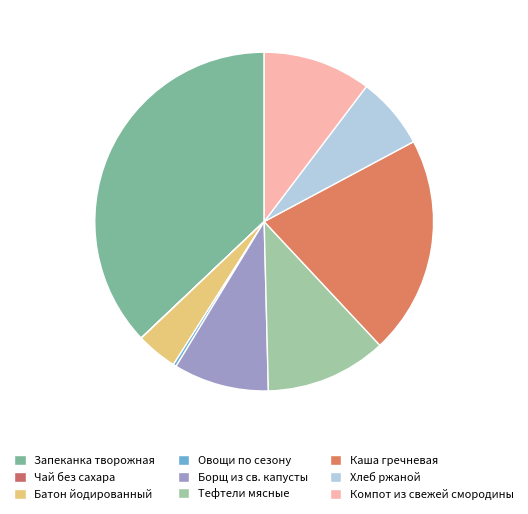

The Каша гречневая slice represents 21% of the pie. True or false?

True